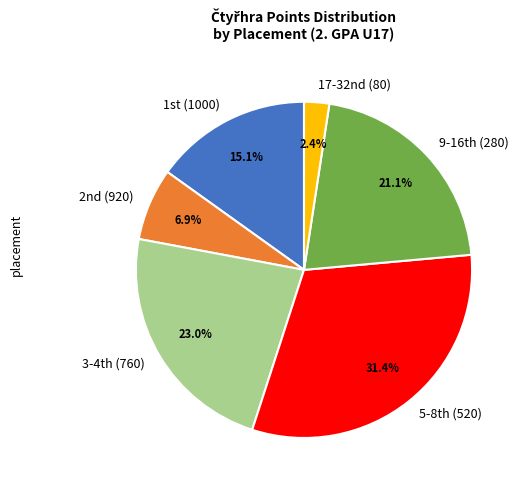

Rank the categories by value from lowest to highest.

17-32nd (80), 2nd (920), 1st (1000), 9-16th (280), 3-4th (760), 5-8th (520)